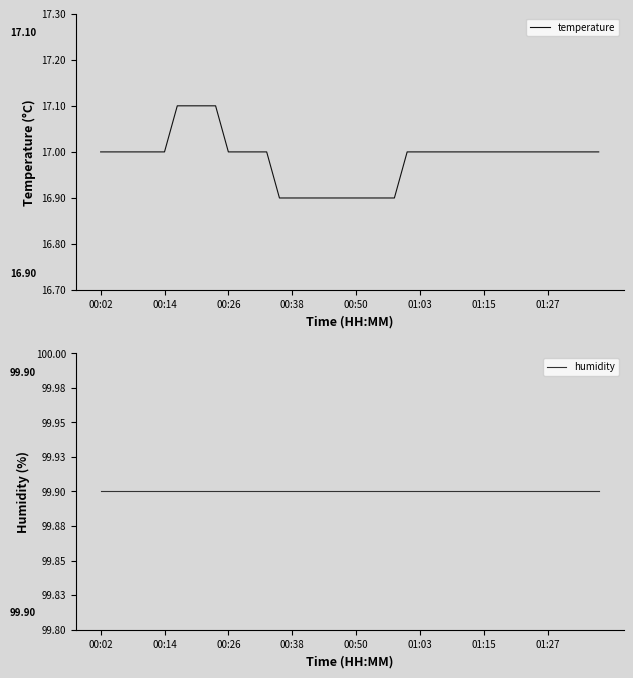

Which series changed the most between 01:27 and 21?

temperature